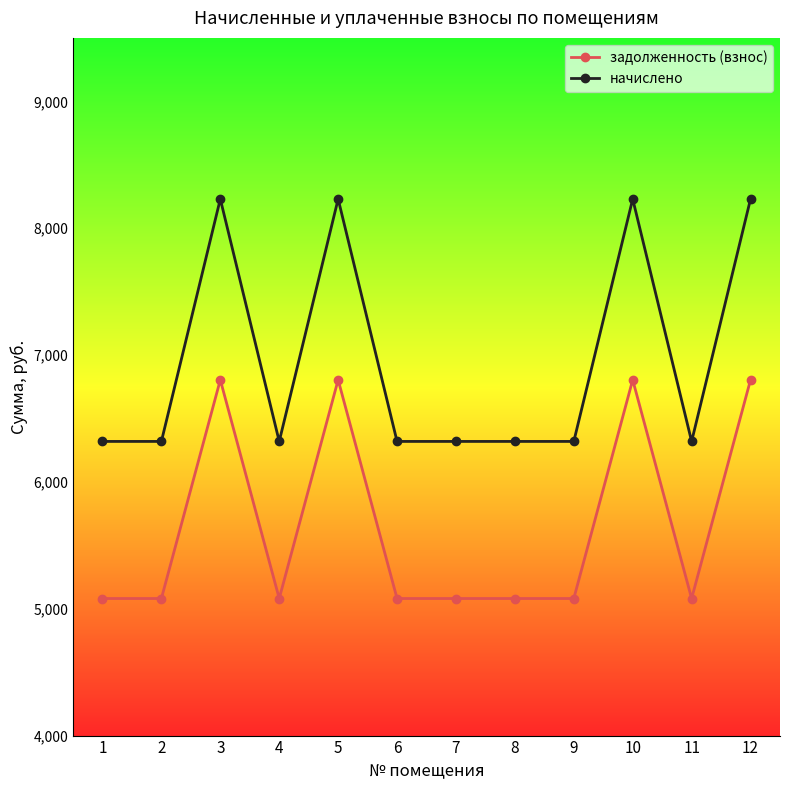

What is the total value across all series at 11?

11399.3